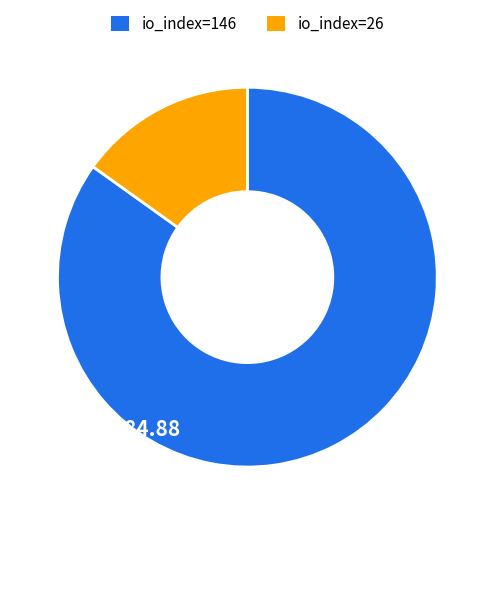

Between io_index=26 and io_index=146, which is larger?

io_index=146